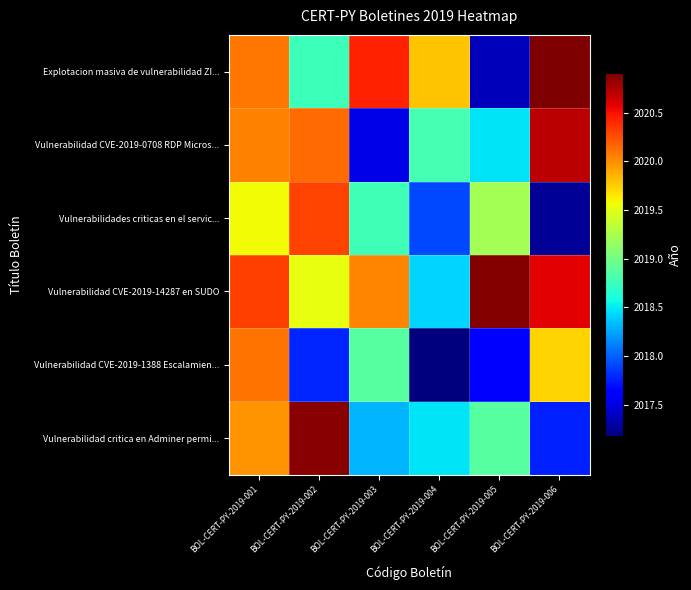

Rank the series by their maximum value, from lowest to highest.

Vulnerabilidad CVE-2019-1388 Escalamien..., Vulnerabilidades criticas en el servic..., Vulnerabilidad CVE-2019-0708 RDP Micros..., Vulnerabilidad critica en Adminer permi..., Vulnerabilidad CVE-2019-14287 en SUDO, Explotacion masiva de vulnerabilidad ZI...